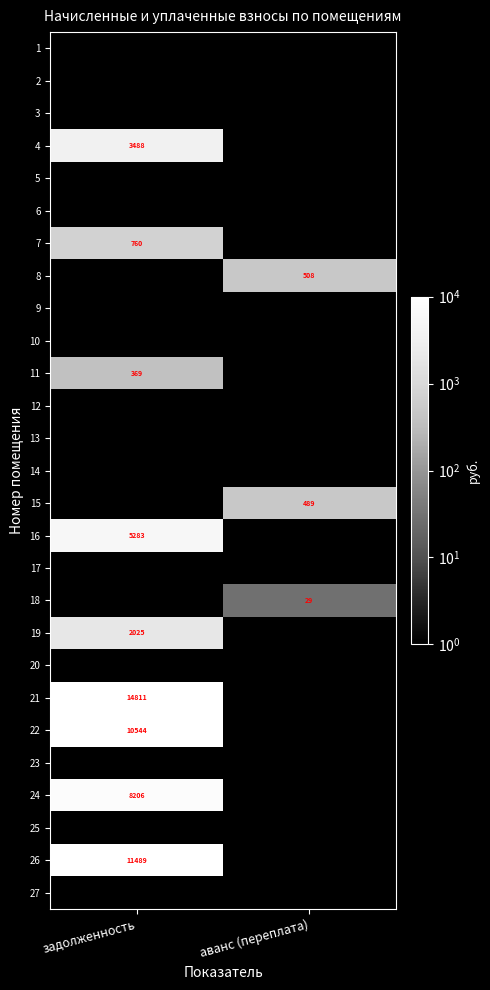

The 21 series shows 5068 at задолженность. True or false?

False